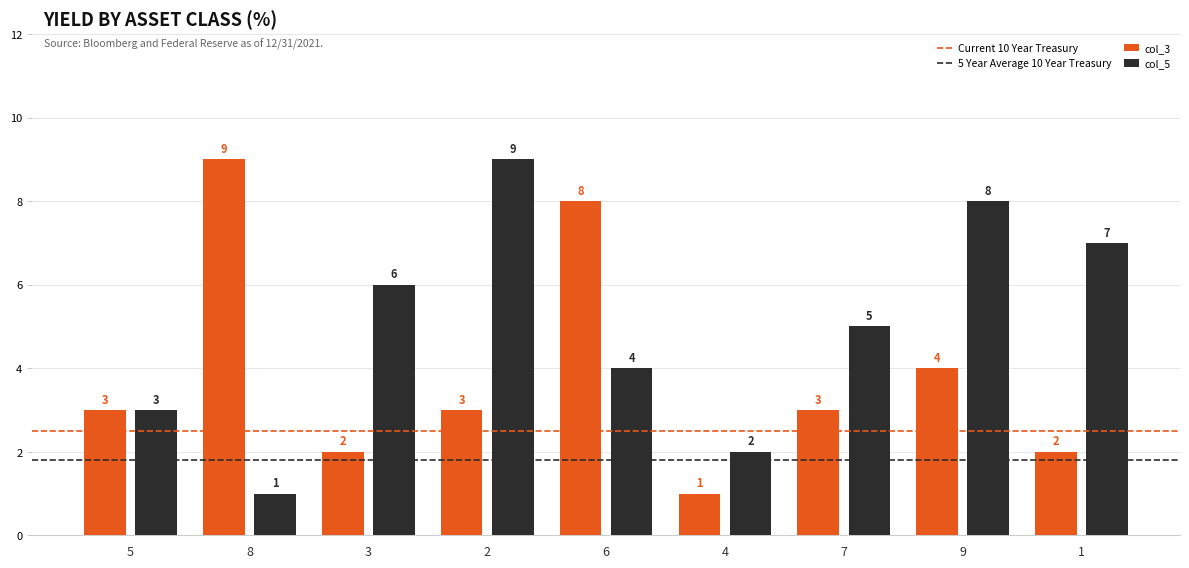

What value does the col_5 series have at 9?

8